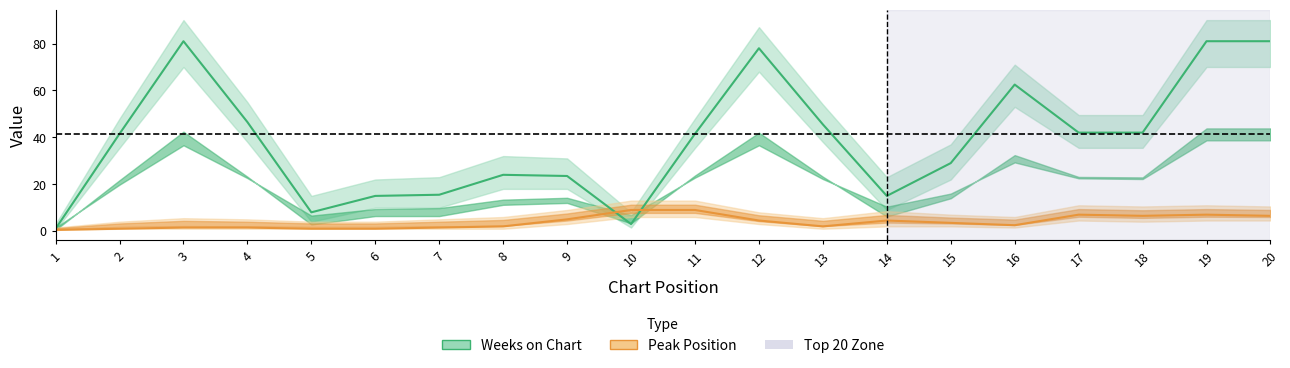

Between 16 and 4, which is larger?

16